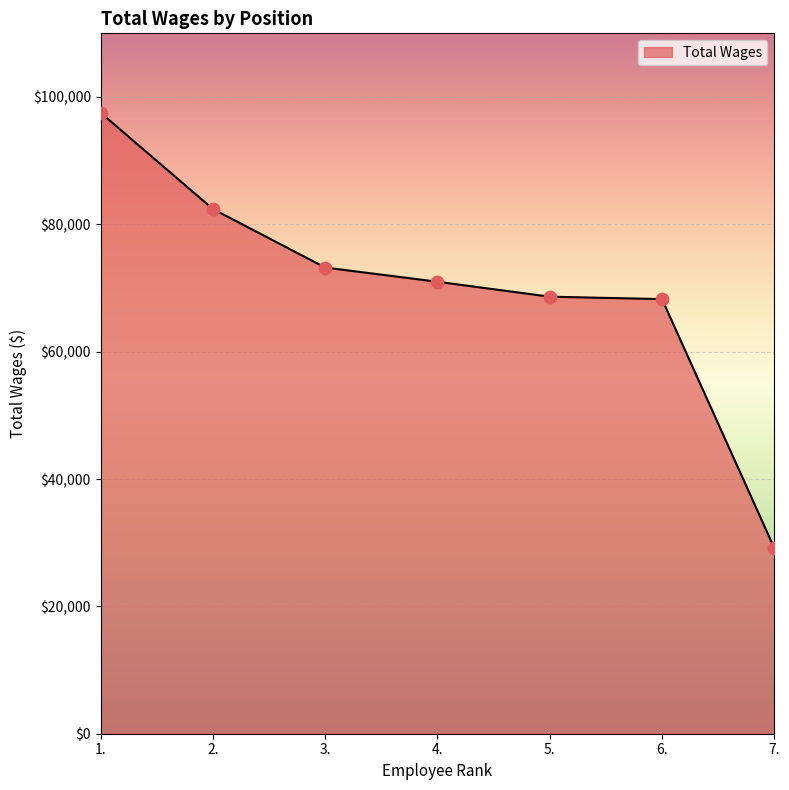

What is the change in value from 5. to 7.?

-39471